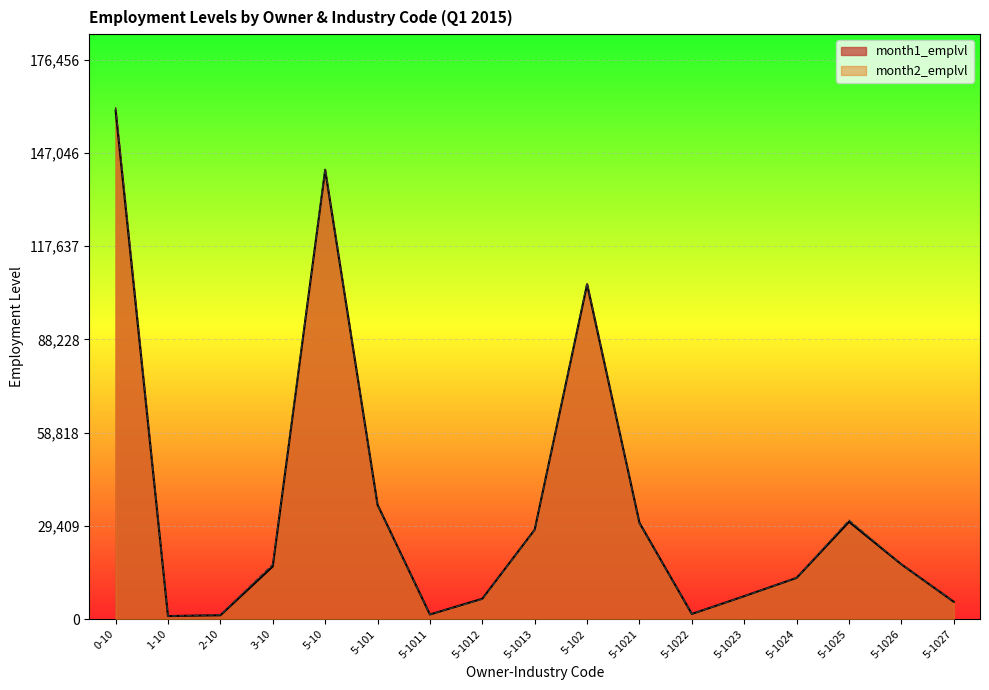

Does the chart display data point markers on the line(s)?

No